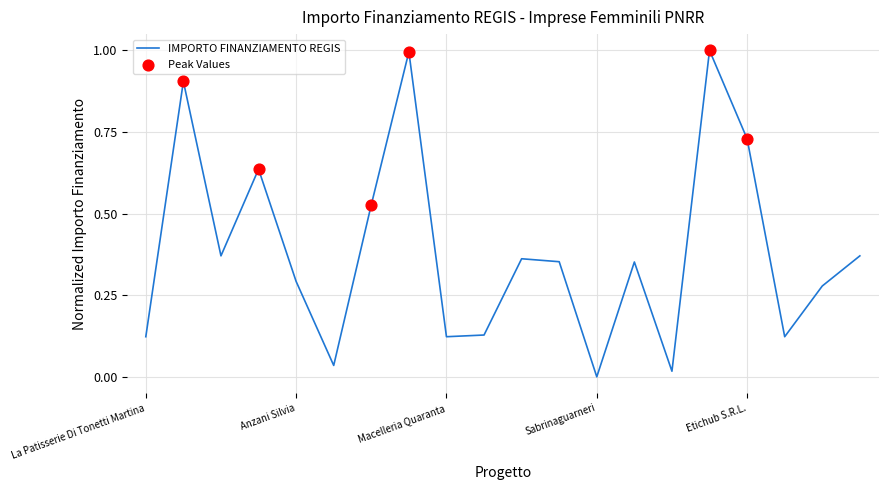

What is the greatest value displayed?

1.0